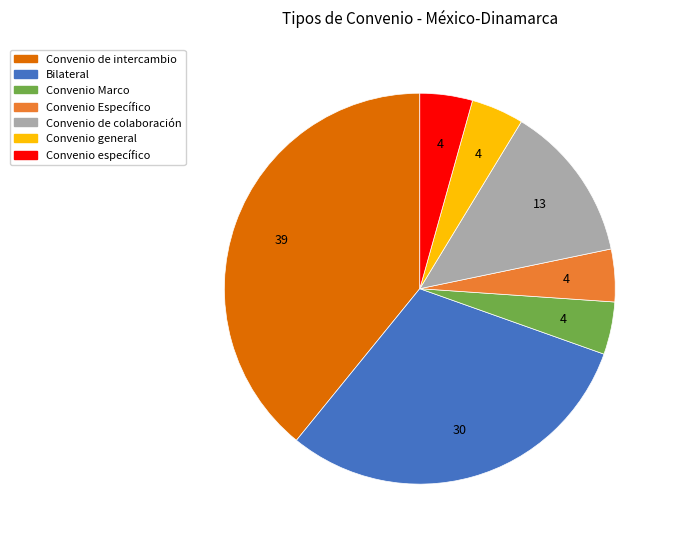

How many slices are in this pie chart?

7